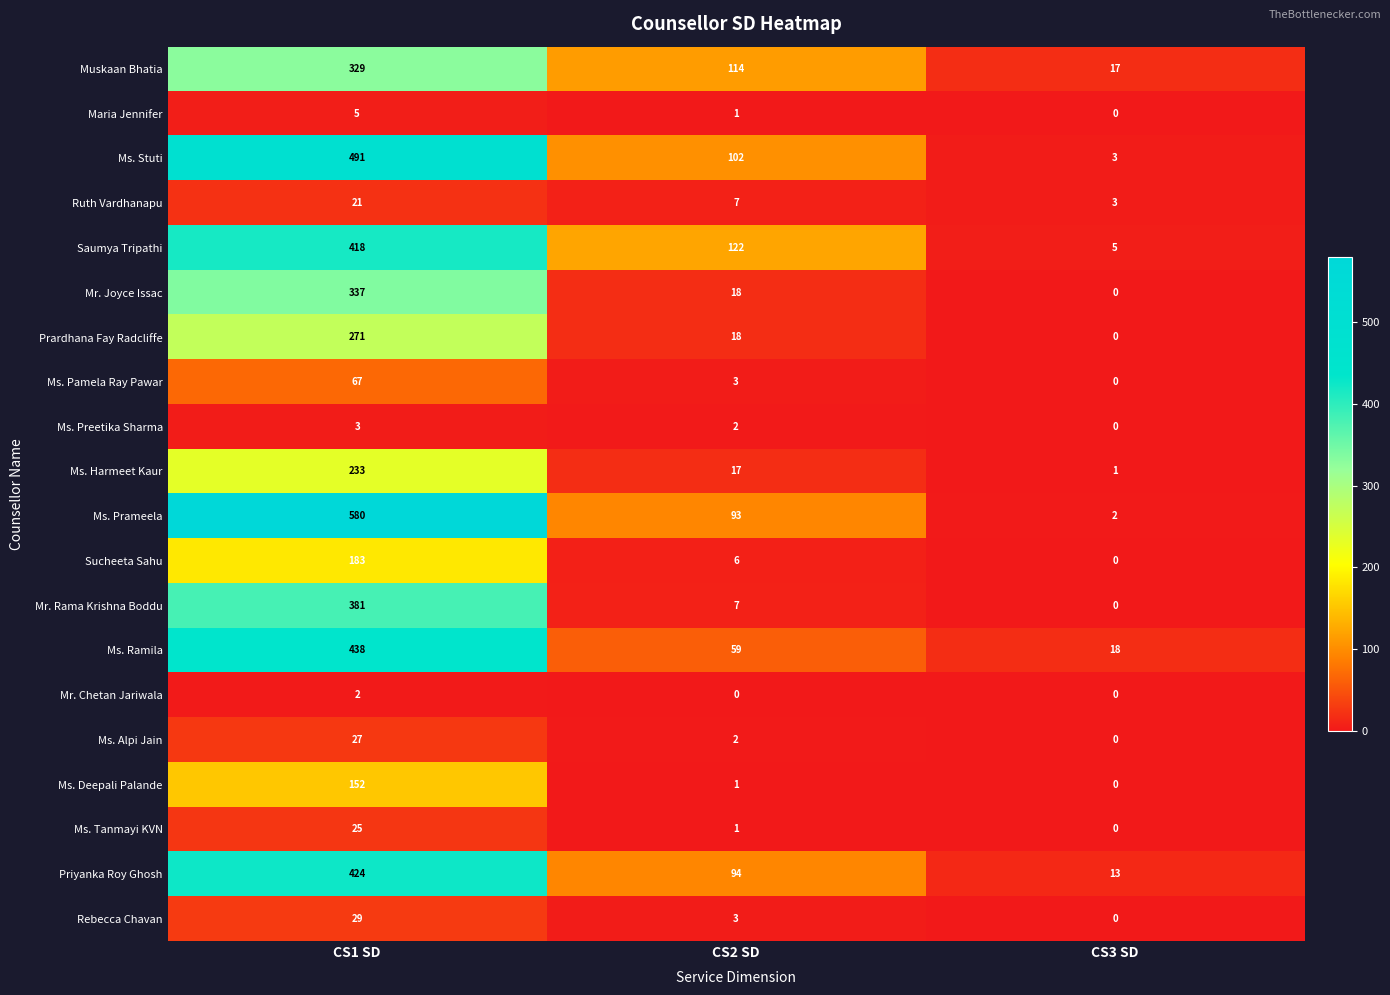

What is the maximum value shown in the chart?

580